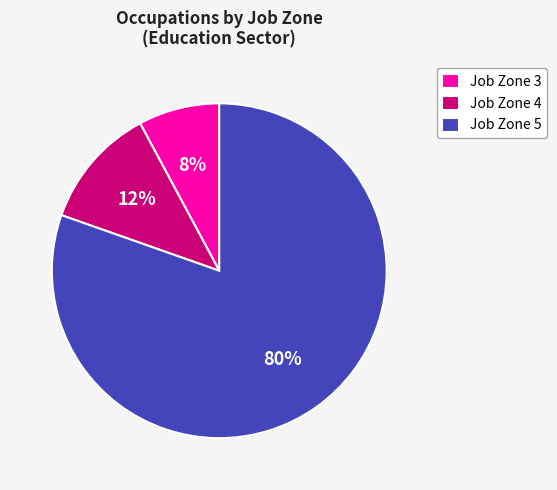

Which has a higher value, Job Zone 5 or Job Zone 4?

Job Zone 5